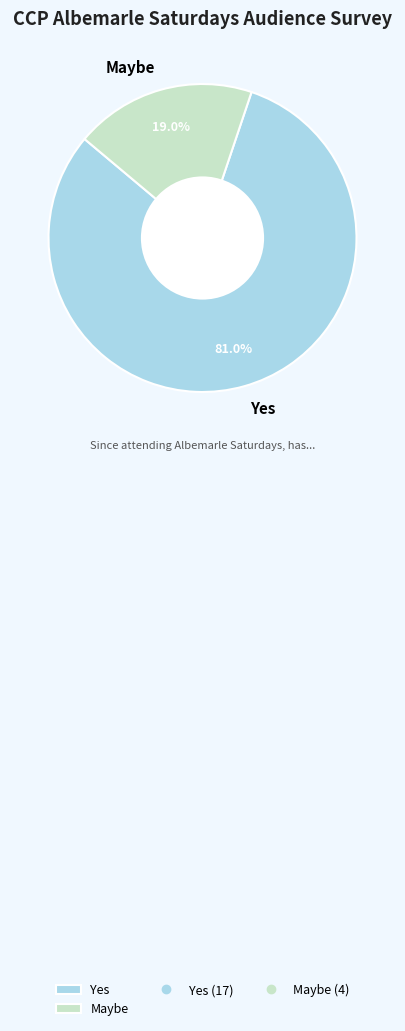

Which has a higher value, Yes or Maybe?

Yes